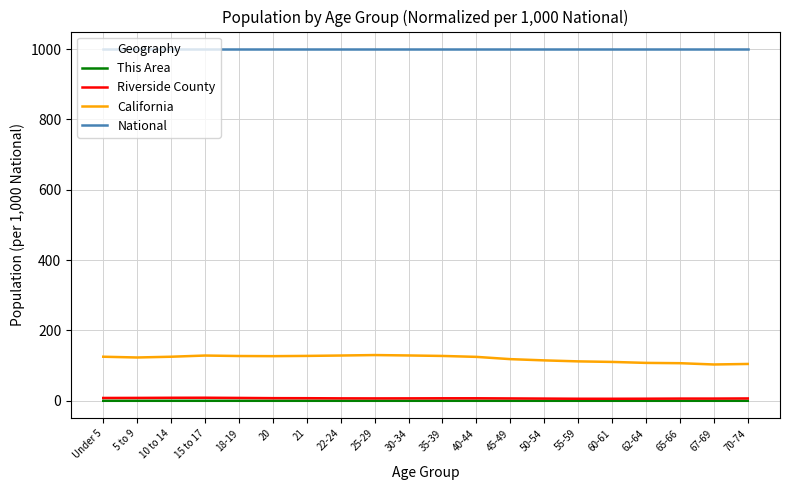

What is the highest value of the National series?

1000.0